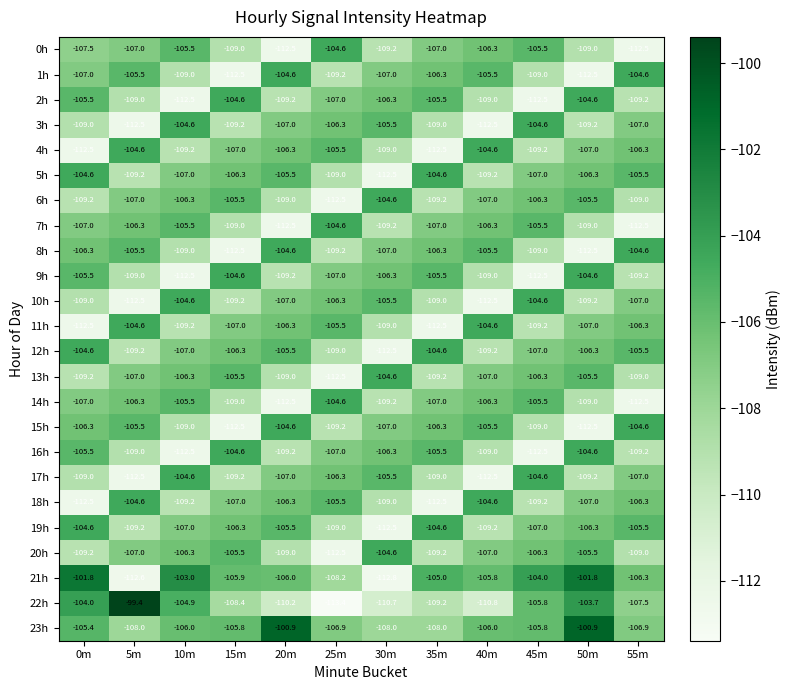

Read the 7h value at 35m.

-107.0